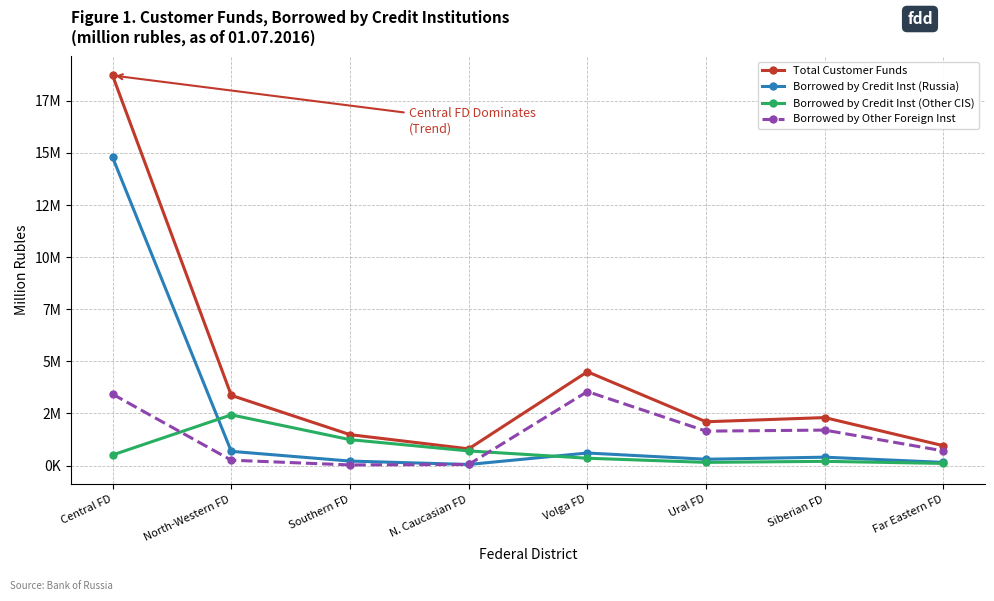

Is this an area chart (filled region under the line)?

No